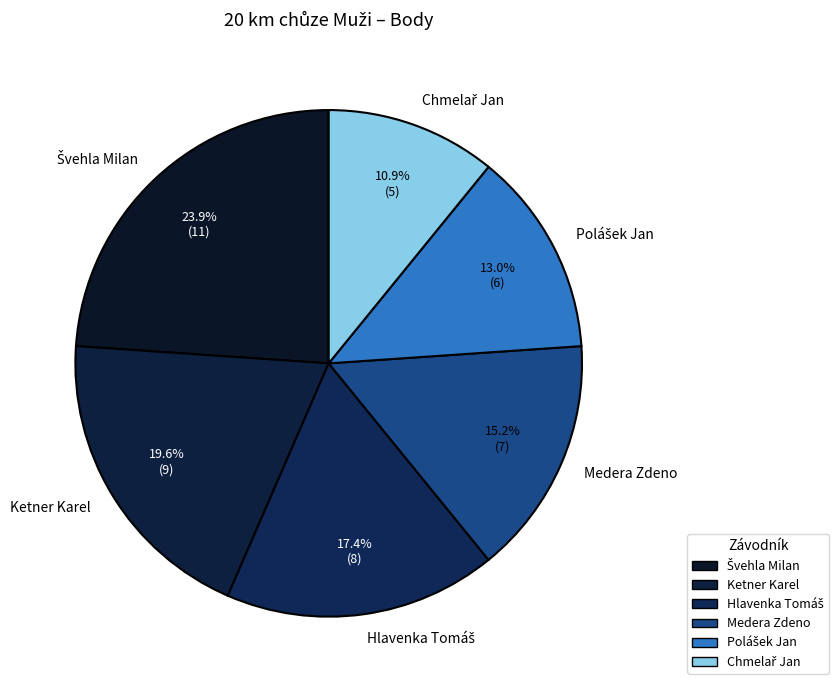

To the nearest percent, what portion does Ketner Karel represent?

20%